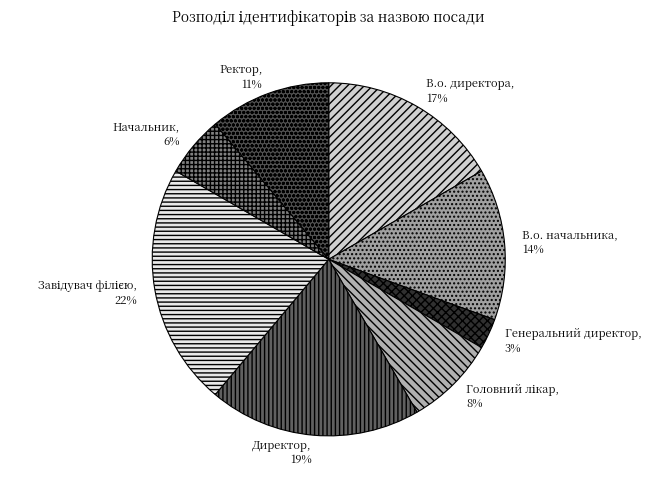

What is the ratio of the value at Генеральний директор to the value at Начальник?

0.5